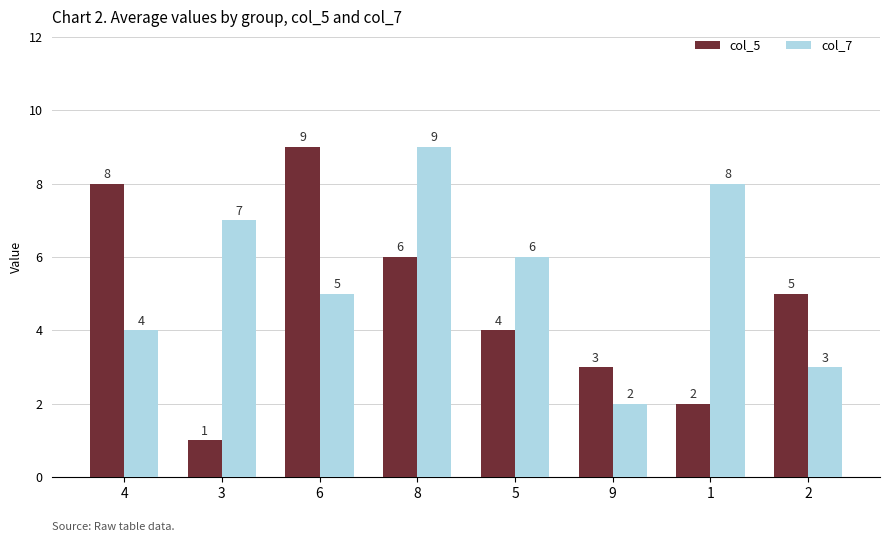

What is the label of the 7th bar from the right?

3